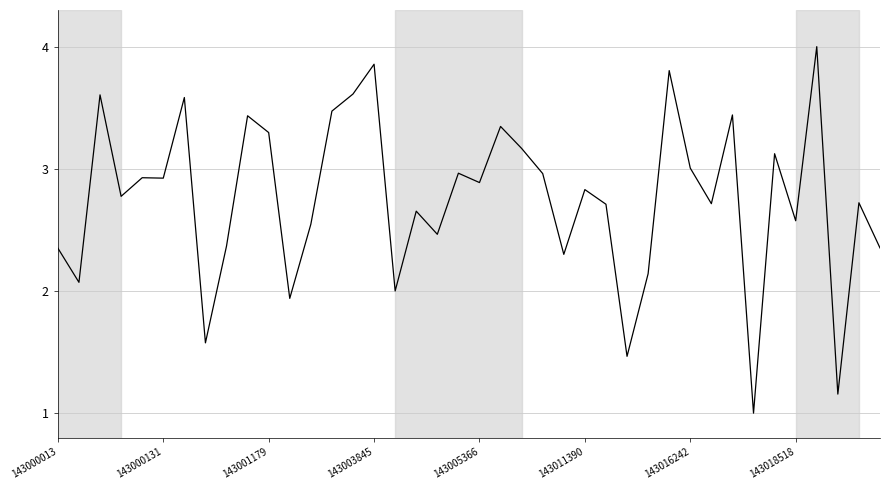

What is the greatest value displayed?

4.0